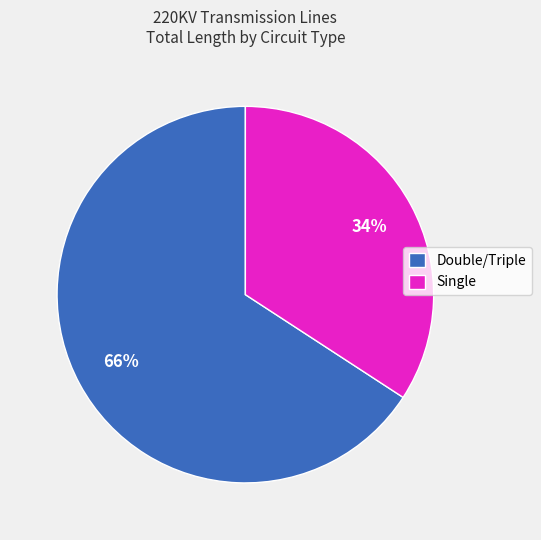

Which category has the biggest portion of the pie?

Double/Triple